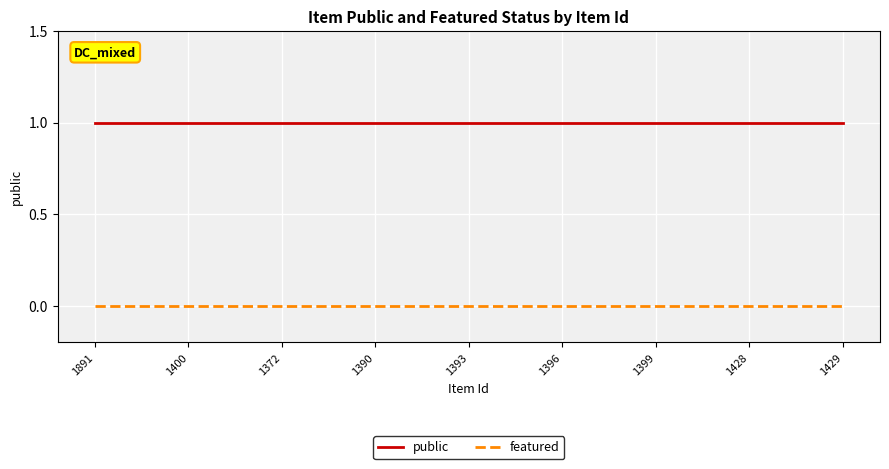

Reading right to left, what are all the values shown in this chart?

public: 1429=1	1428=1	1399=1	1396=1	1393=1	1390=1	1372=1	1400=1	1891=1
featured: 1429=0	1428=0	1399=0	1396=0	1393=0	1390=0	1372=0	1400=0	1891=0